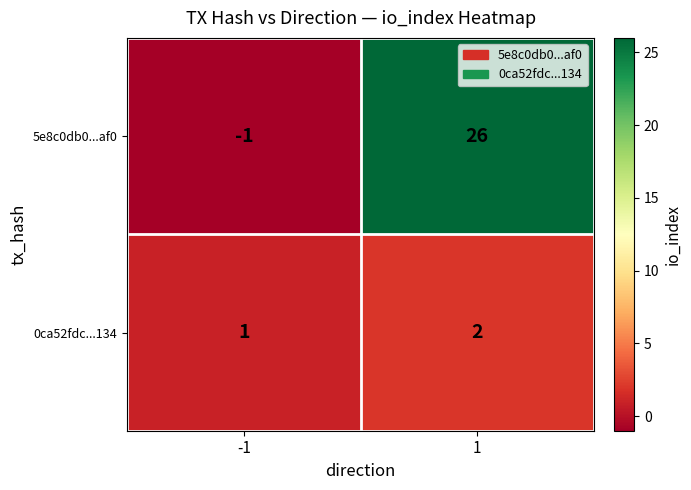

Rank the series by their maximum value, from lowest to highest.

0ca52fdc...134, 5e8c0db0...af0